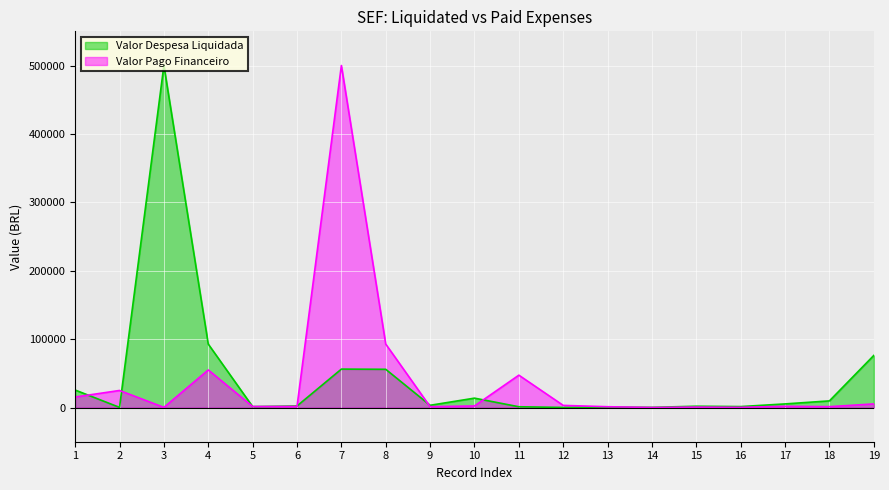

Reading right to left, what are all the values shown in this chart?

Valor Despesa Liquidada: 76167.8	9702.7	5269.6	1379.6	1887.0	257.2	700.0	95.5	1119.5	13701.2	3263.0	55873.6	56163.8	2274.2	1312.4	92727.2	500000.0	200.0	25557.3
Valor Pago Financeiro: 5269.6	1250.7	1792.7	244.8	631.4	95.5	1158.4	3106.4	47289.9	2274.2	1231.1	92727.2	500000.0	1571.4	1474.5	54944.6	200.0	24932.8	15354.1